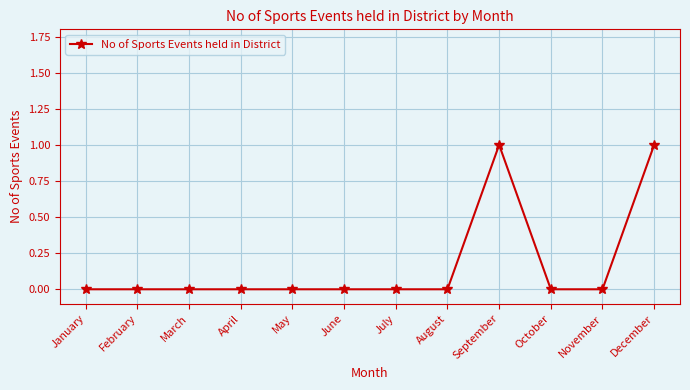

What is the sum of all values?

2